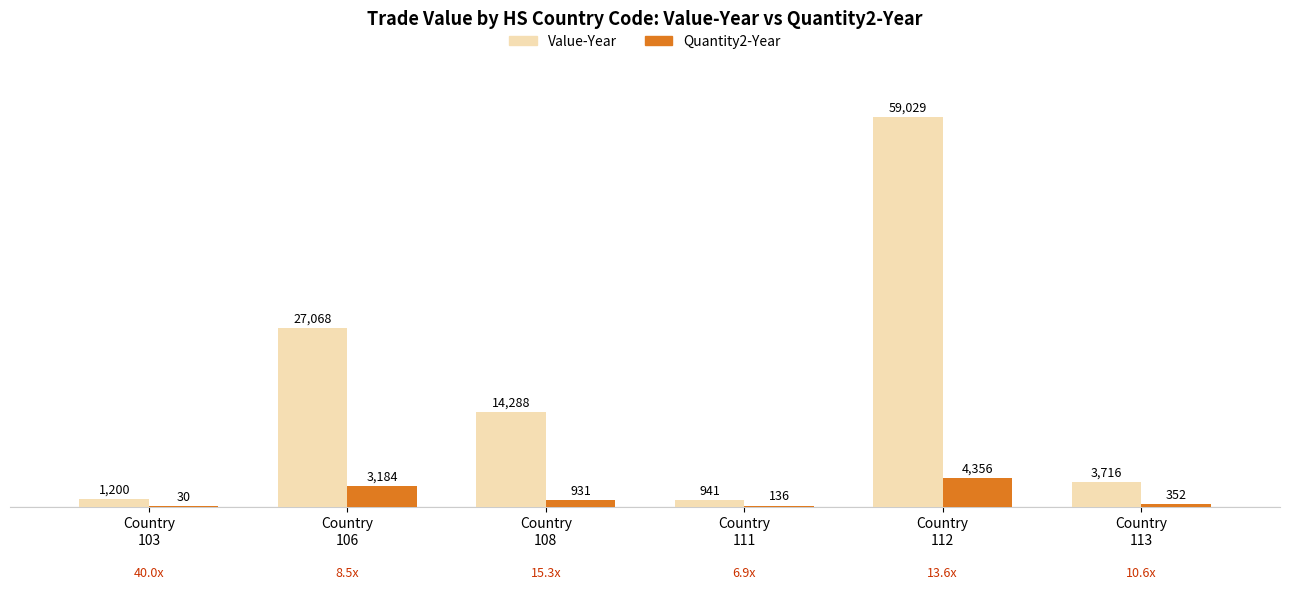

Are the bars horizontal?

No